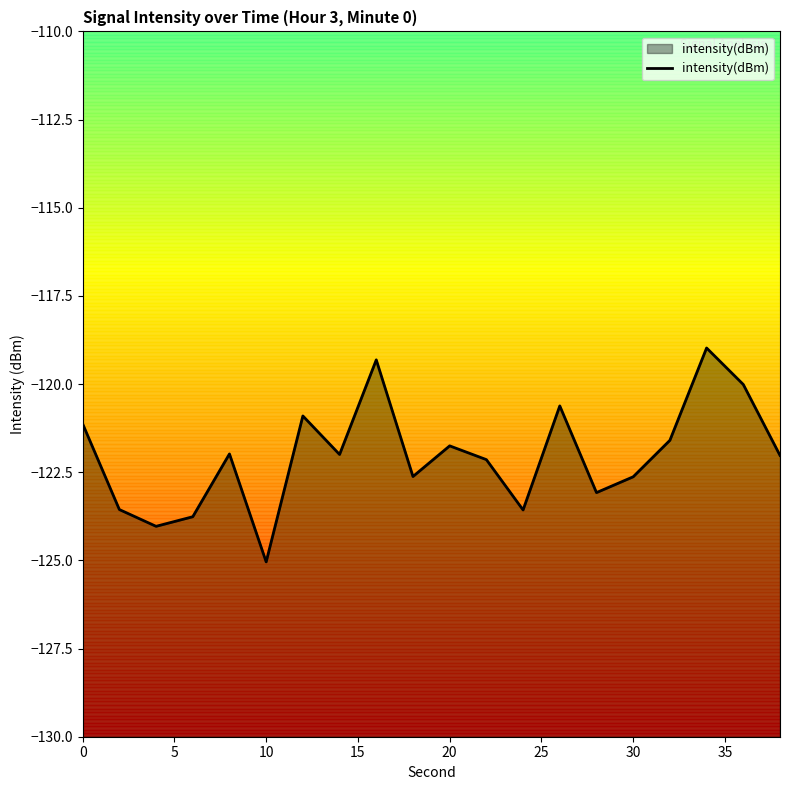

What is the minimum value shown in the chart?

-125.0